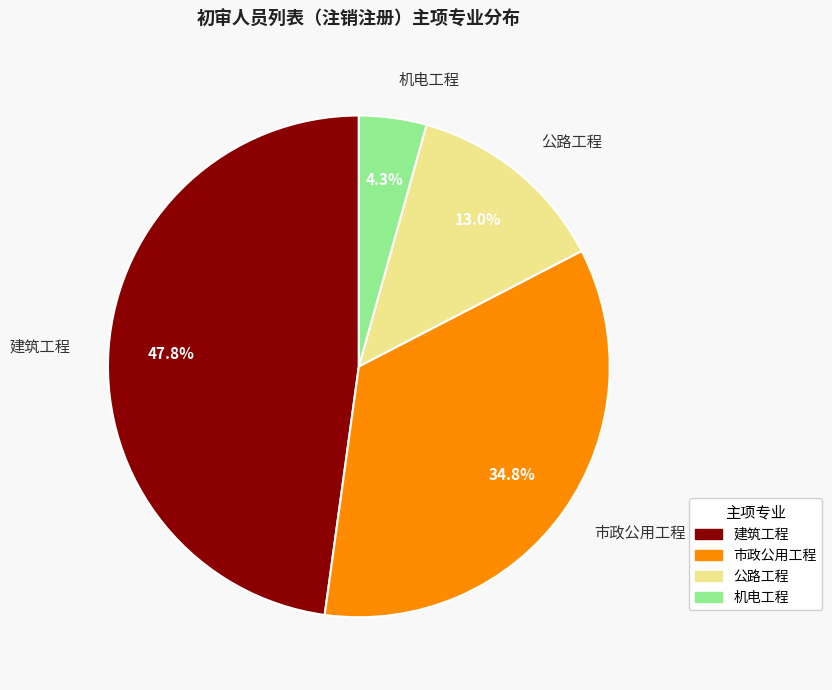

Is there a majority slice in this chart?

No